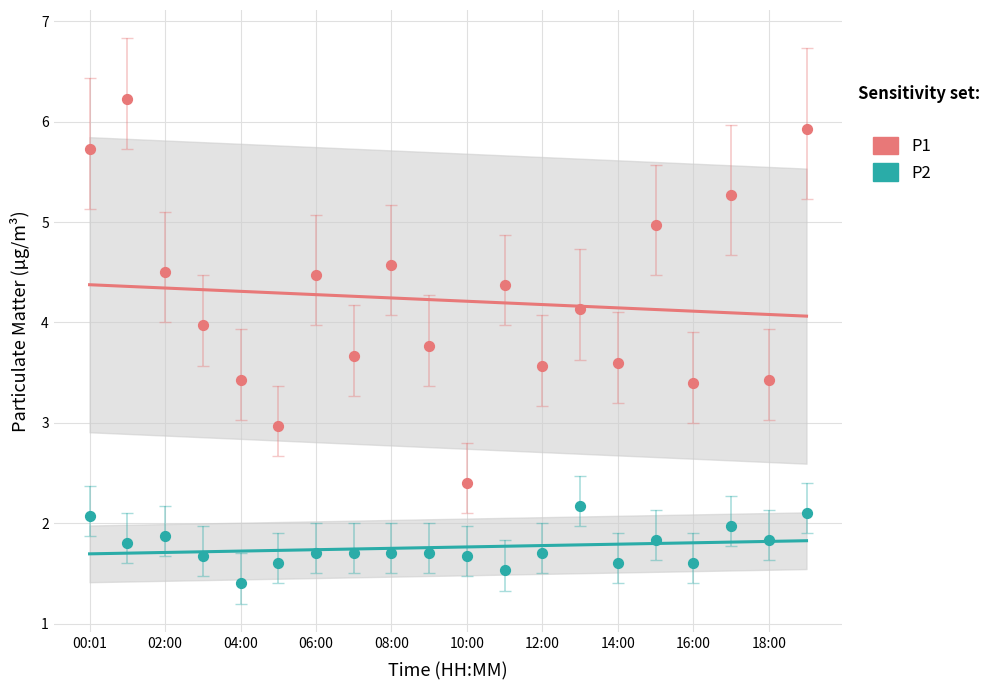

Is the value of P1 at 10 greater than the value of P2 at 13?

Yes